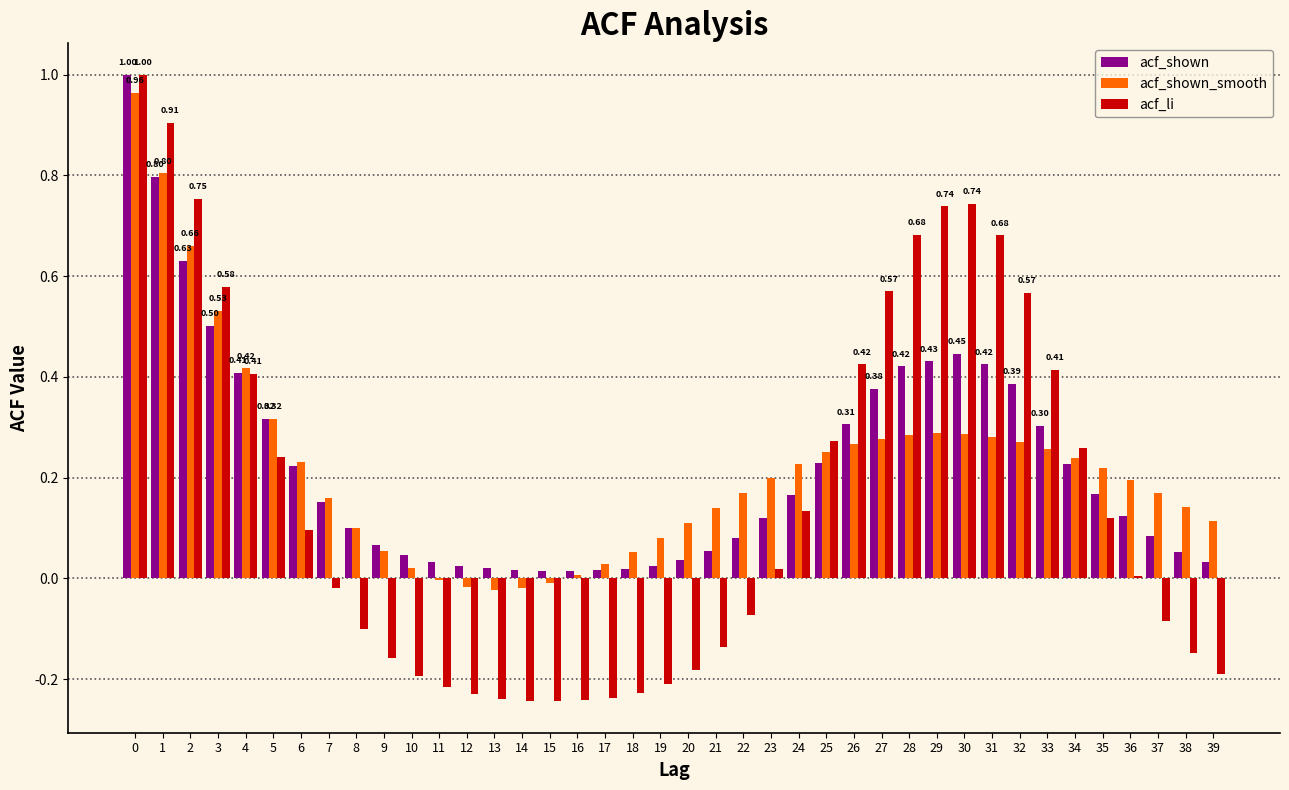

Is the value of acf_li at 23 greater than the value of acf_shown_smooth at 9?

No